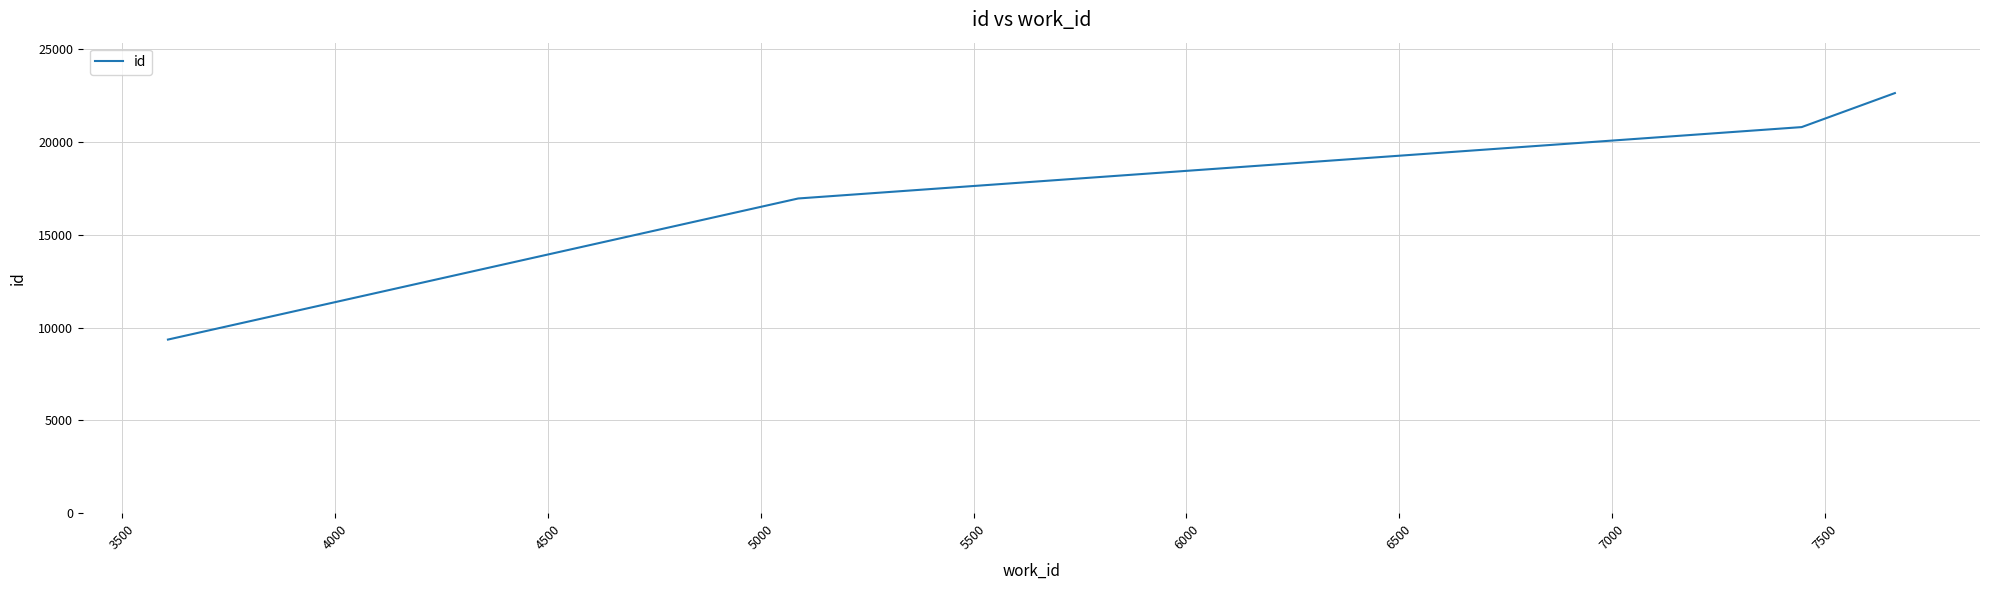

What is the difference between the maximum and second lowest values?

5680